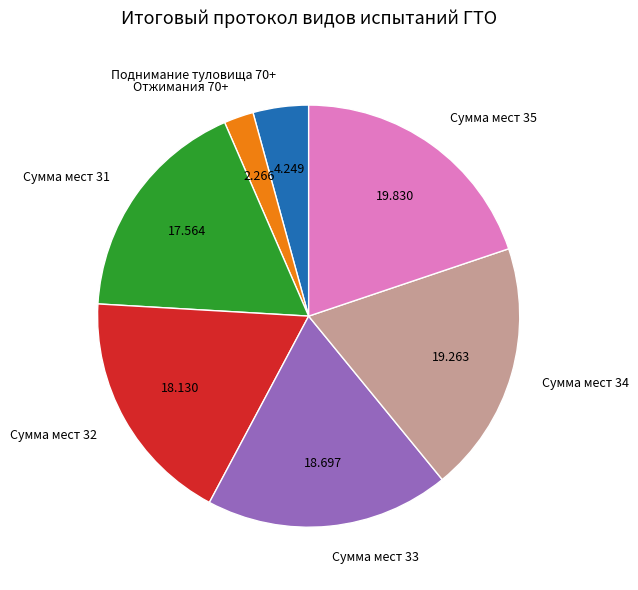

Is there a majority slice in this chart?

No